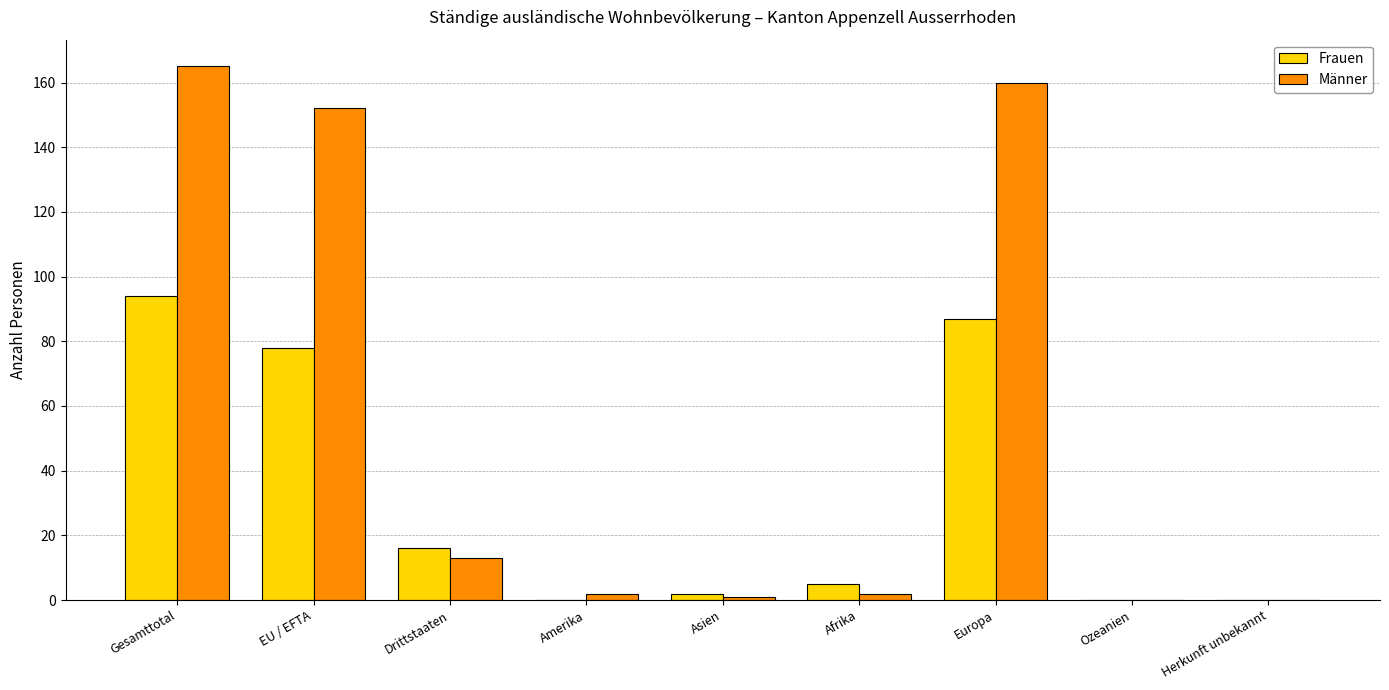

Which series changed the most between EU / EFTA and Amerika?

Männer